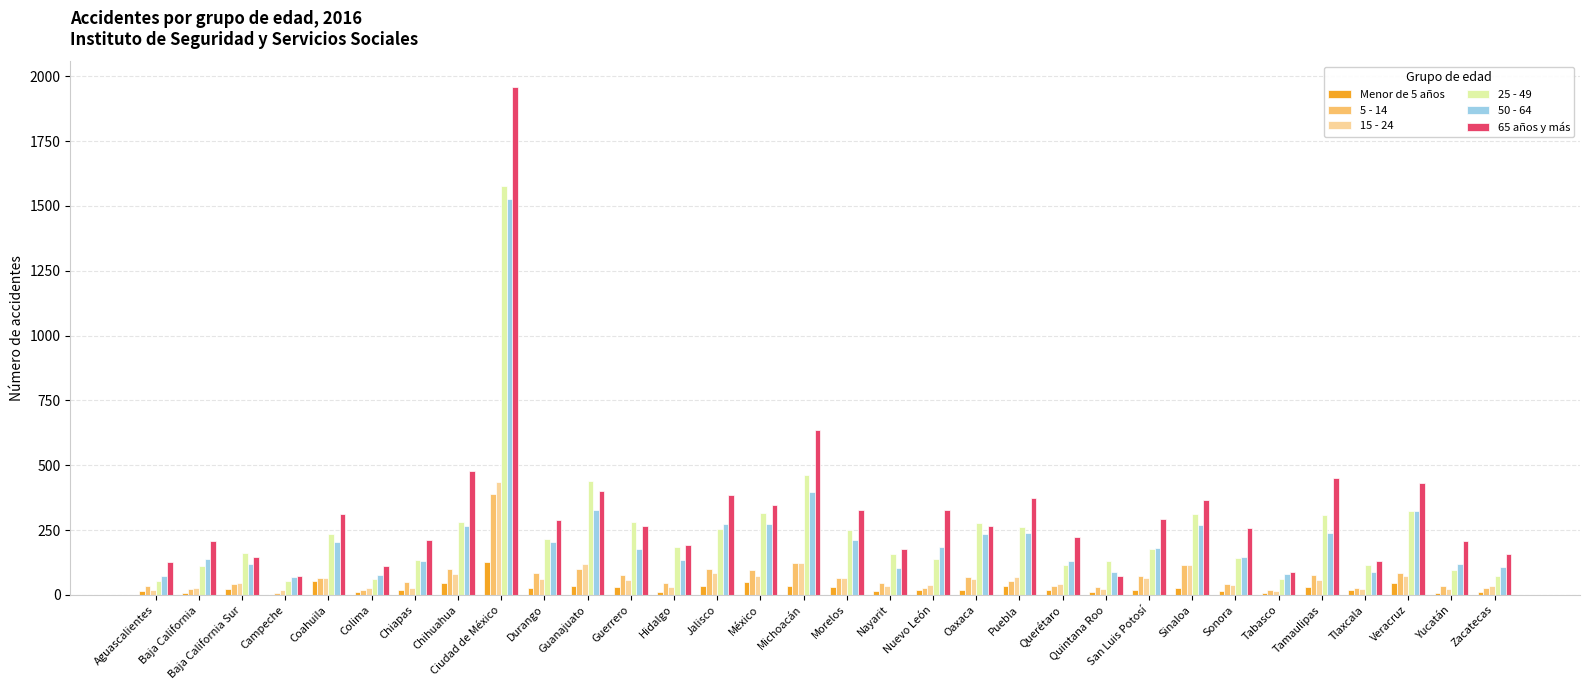

What is the average value of the Menor de 5 años series?

27